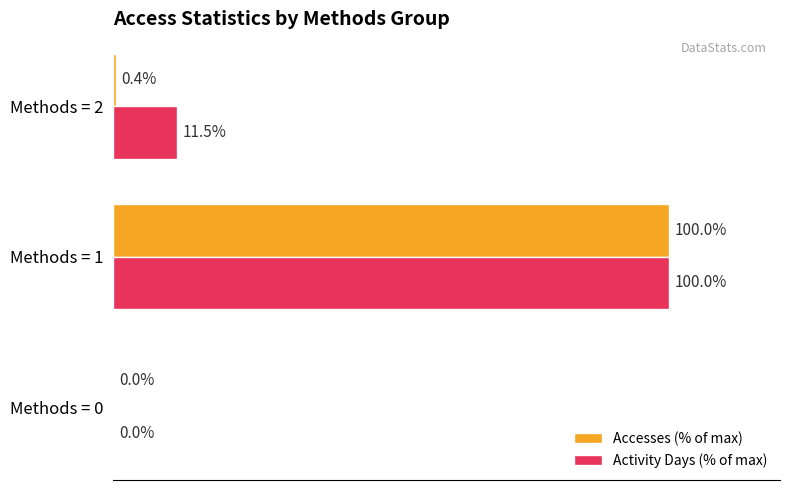

Between Methods = 1 and Methods = 2, which series saw the biggest shift?

Accesses (% of max)